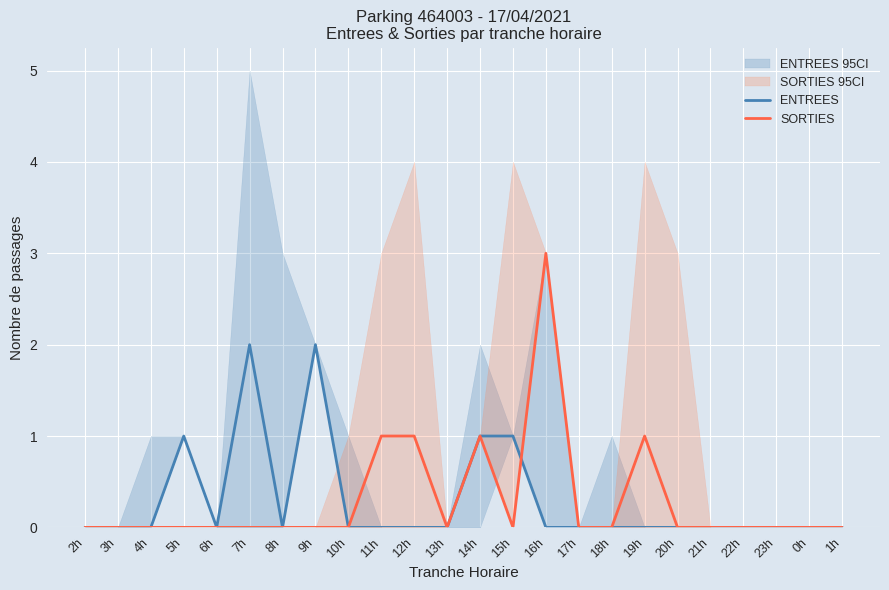

True or false: ENTREES has more than 2 points higher than both neighbors.

True